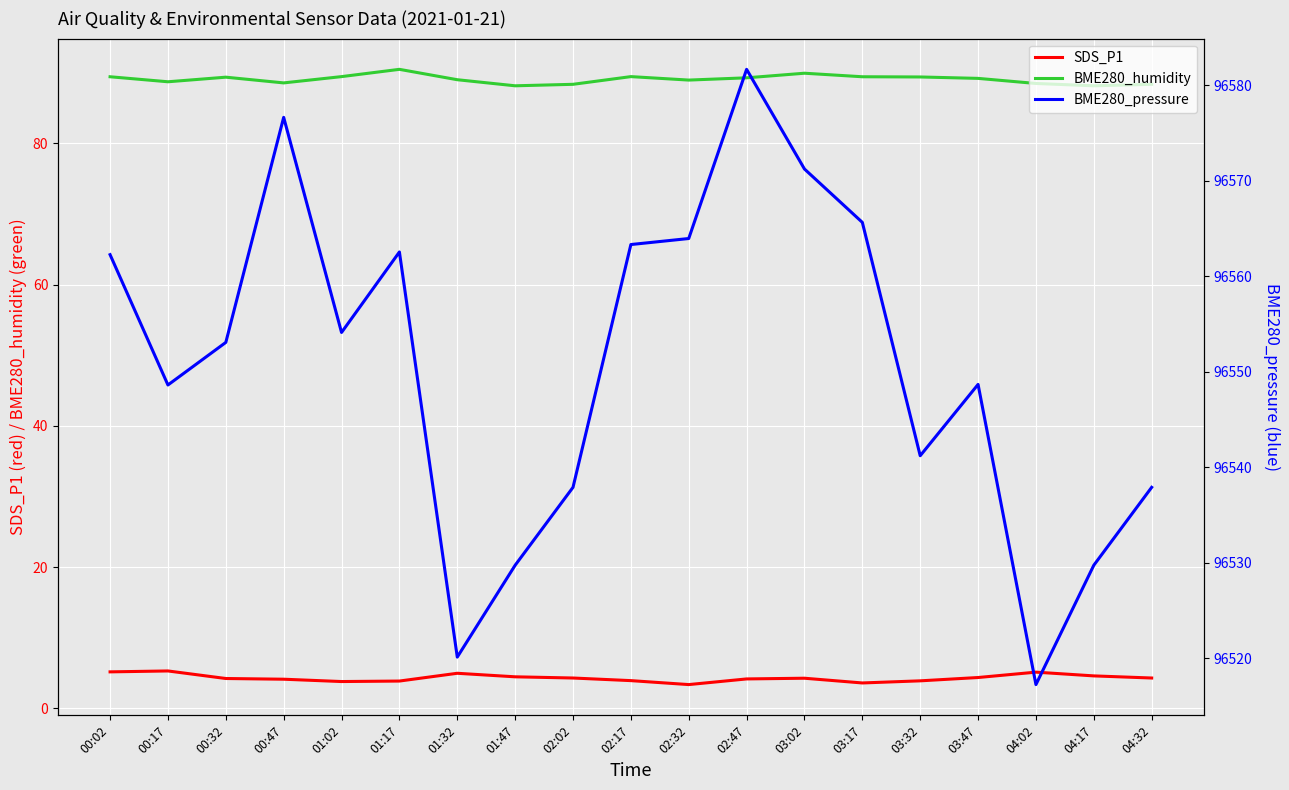

What are all the series names shown in the legend?

SDS_P1, BME280_humidity, BME280_pressure